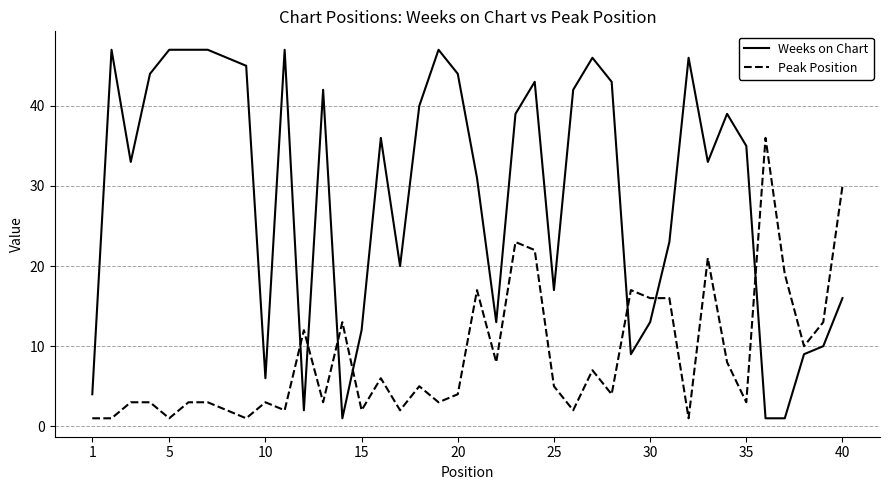

List the series in order of their peak value, highest first.

Weeks on Chart, Peak Position